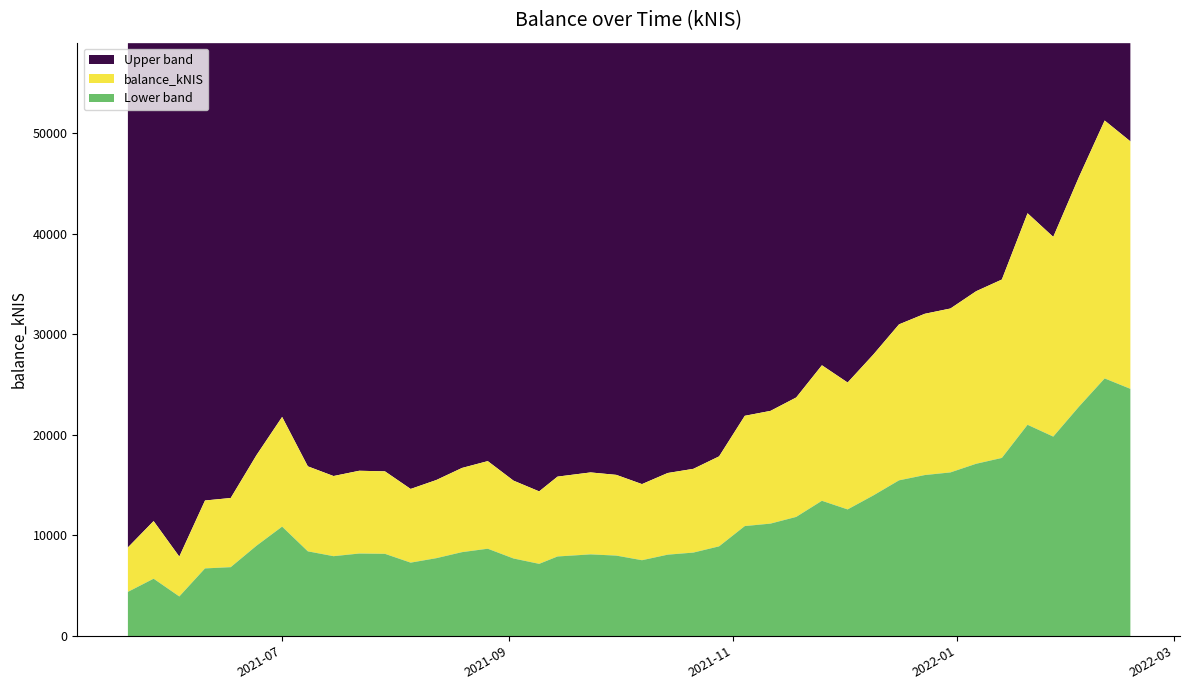

Does the chart have visible grid lines?

No